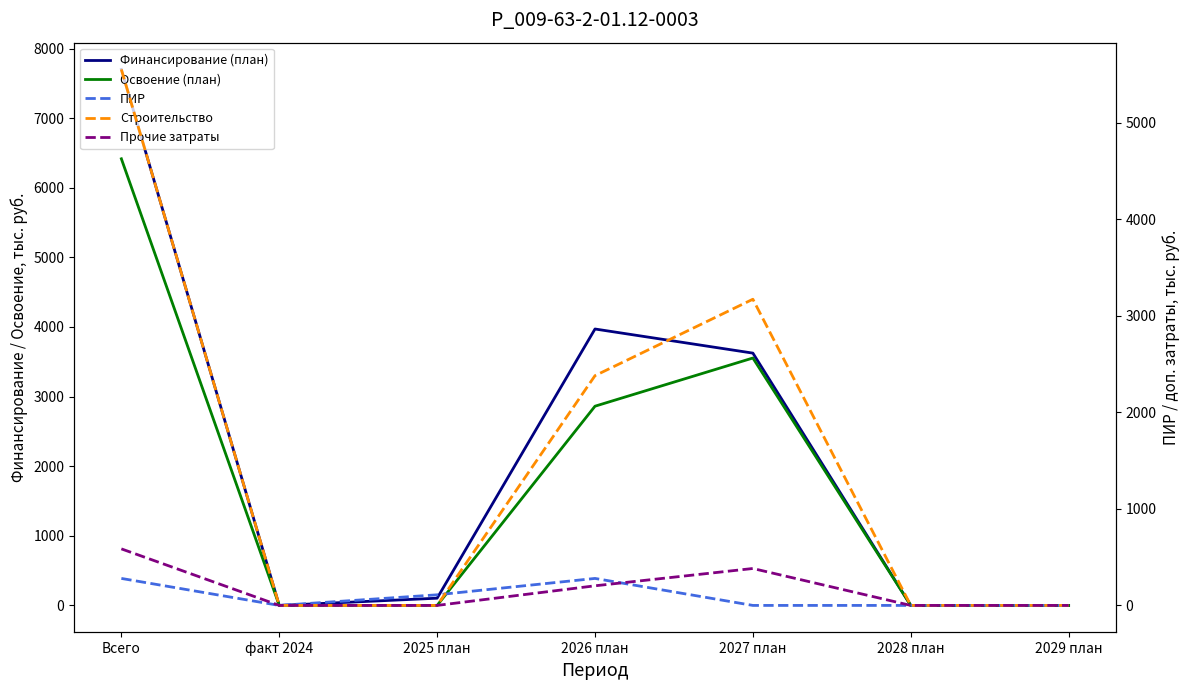

Is the value of Строительство at 2026 план greater than the value of Финансирование (план) at 2029 план?

Yes